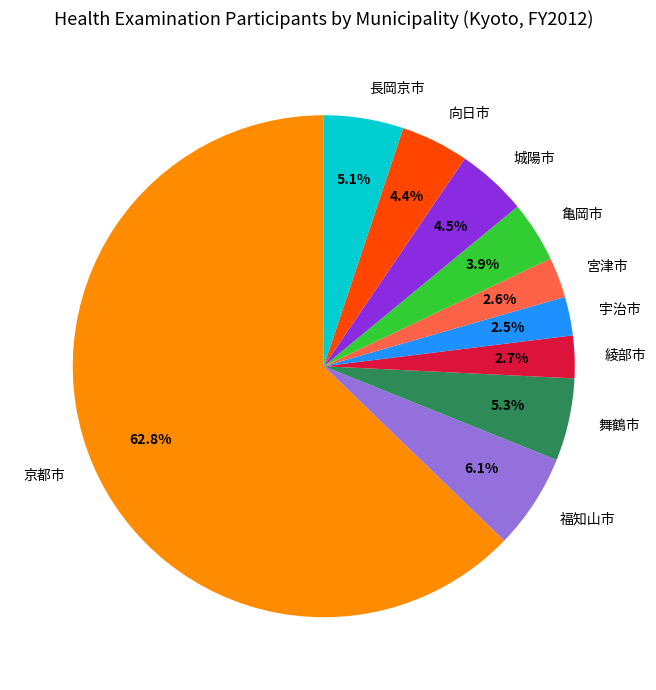

Which has a higher value, 福知山市 or 向日市?

福知山市